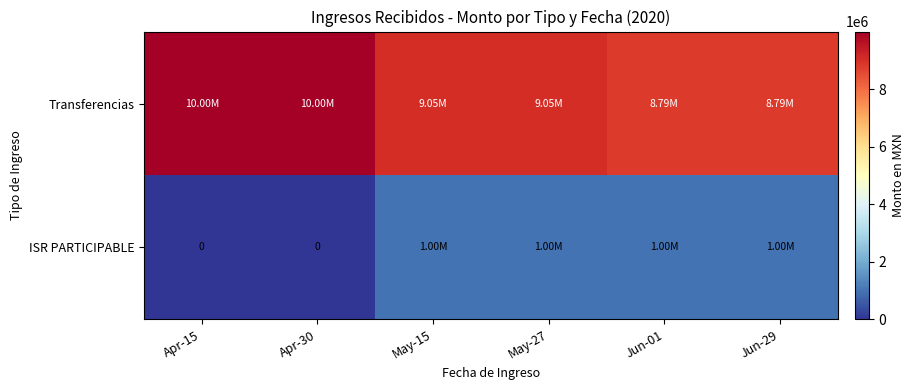

How many data points in Transferencias are less than 9052504?

2